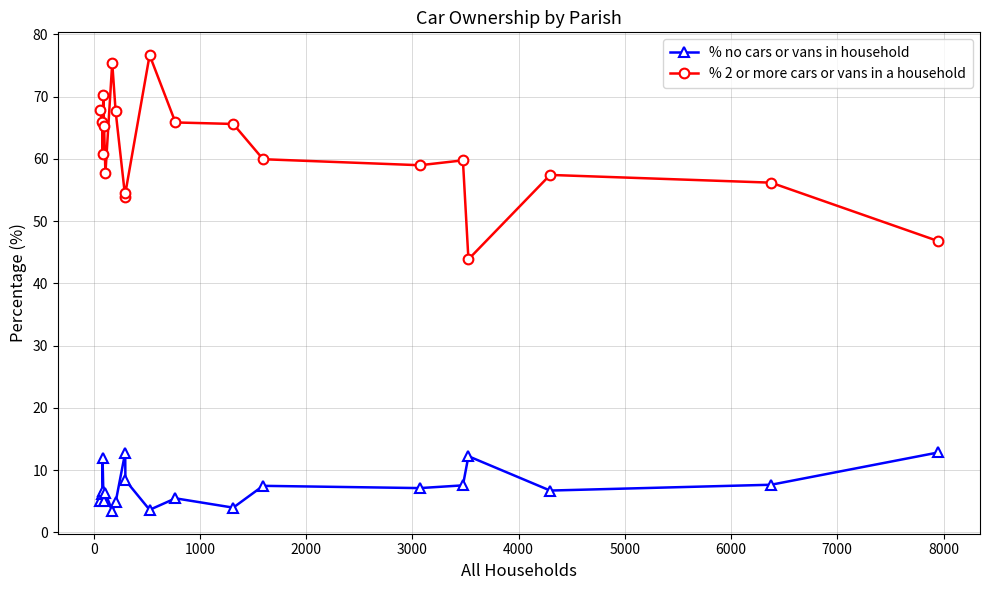

List the series in order of their overall mean, highest first.

% 2 or more cars or vans in a household, % no cars or vans in household